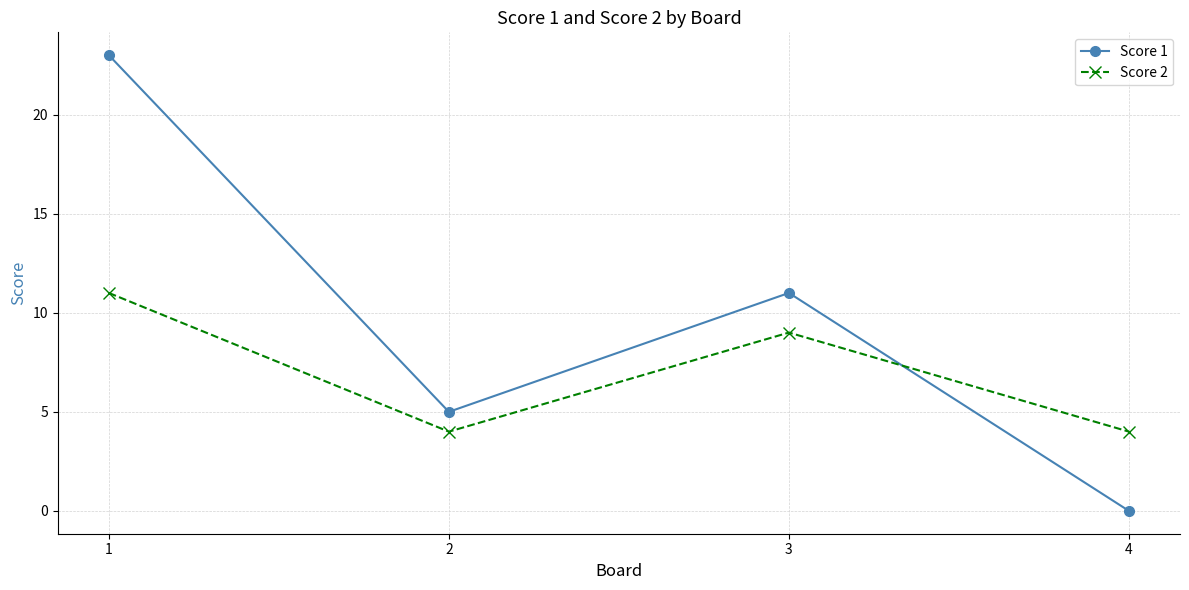

At which category does Score 1 reach its first local peak?

3